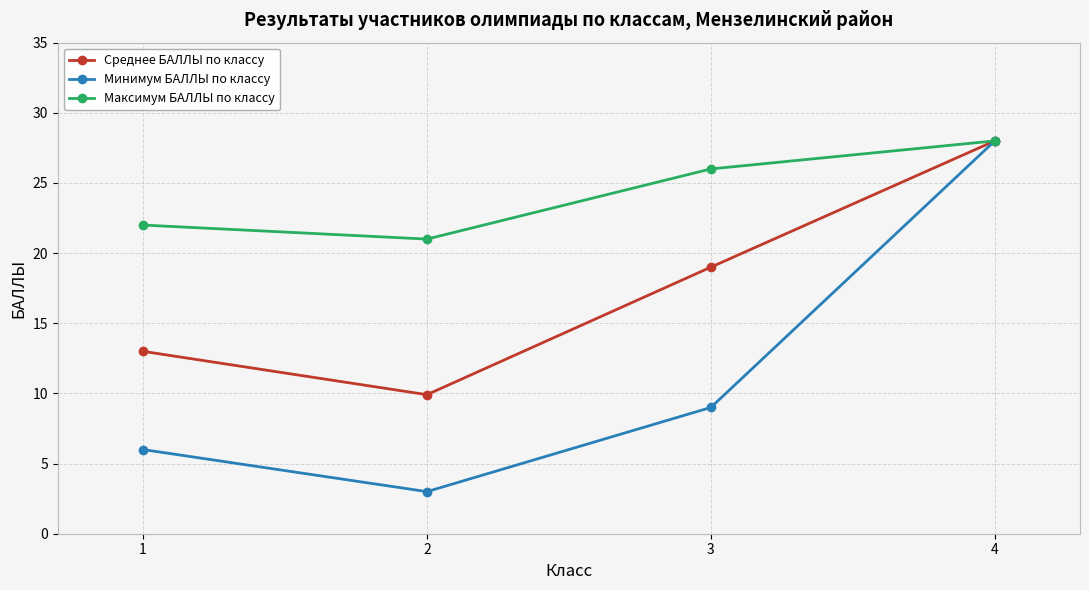

At which category is the sum across all series the highest?

4